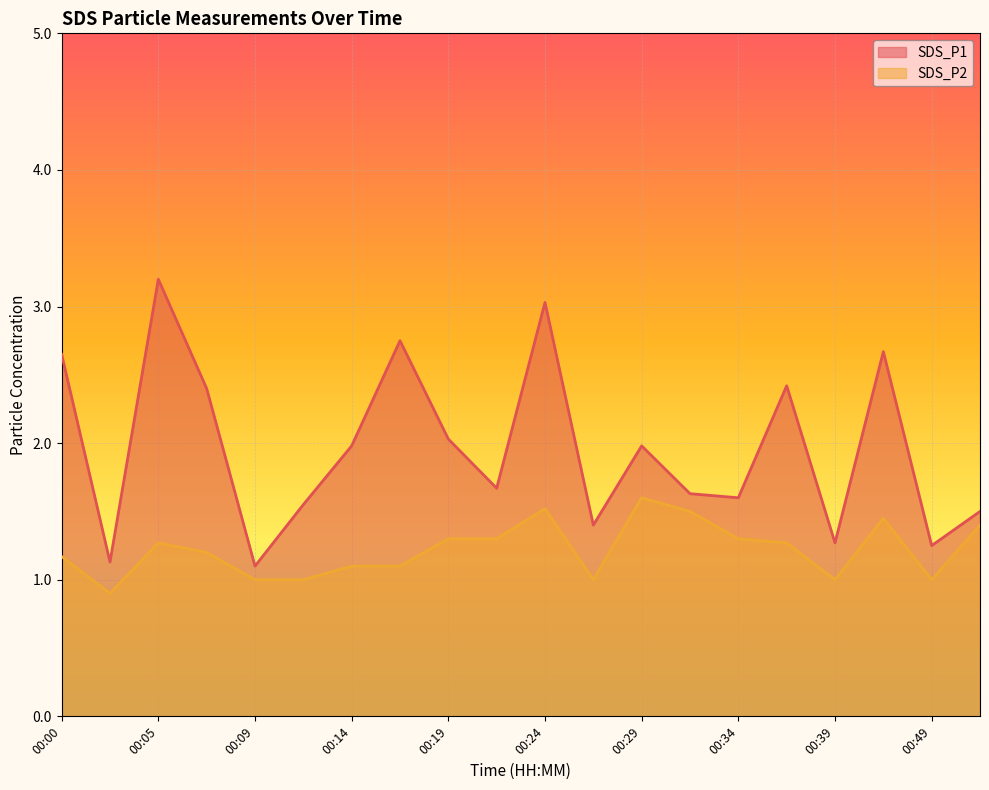

At how many categories does at least one series exceed 1?

20